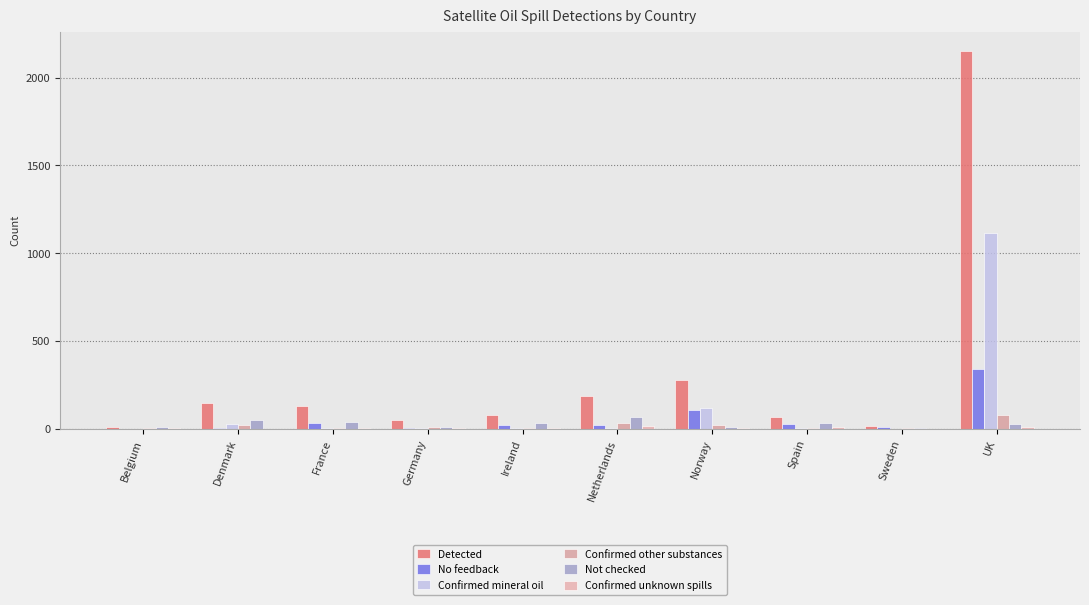

Is the value of Confirmed unknown spills at Germany greater than the value of Confirmed mineral oil at Netherlands?

No